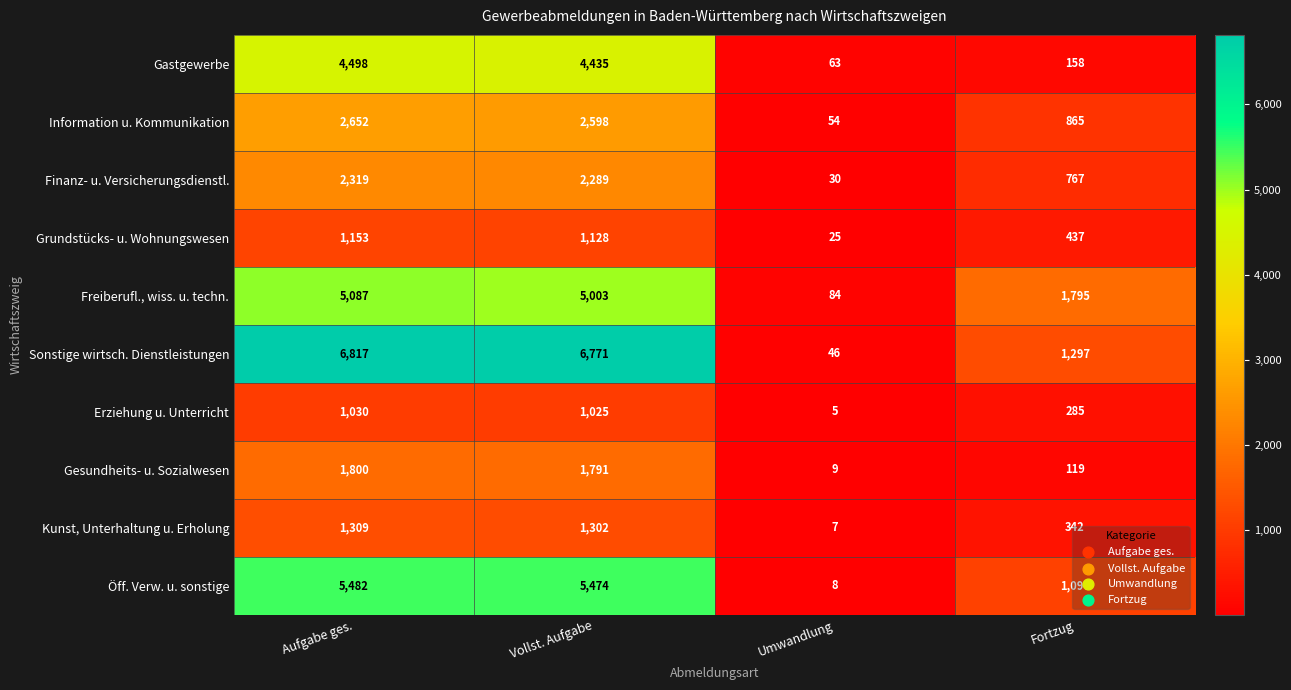

Rank the series at Vollst. Aufgabe from lowest to highest value.

Erziehung u. Unterricht, Grundstücks- u. Wohnungswesen, Kunst, Unterhaltung u. Erholung, Gesundheits- u. Sozialwesen, Finanz- u. Versicherungsdienstl., Information u. Kommunikation, Gastgewerbe, Freiberufl., wiss. u. techn., Öff. Verw. u. sonstige, Sonstige wirtsch. Dienstleistungen